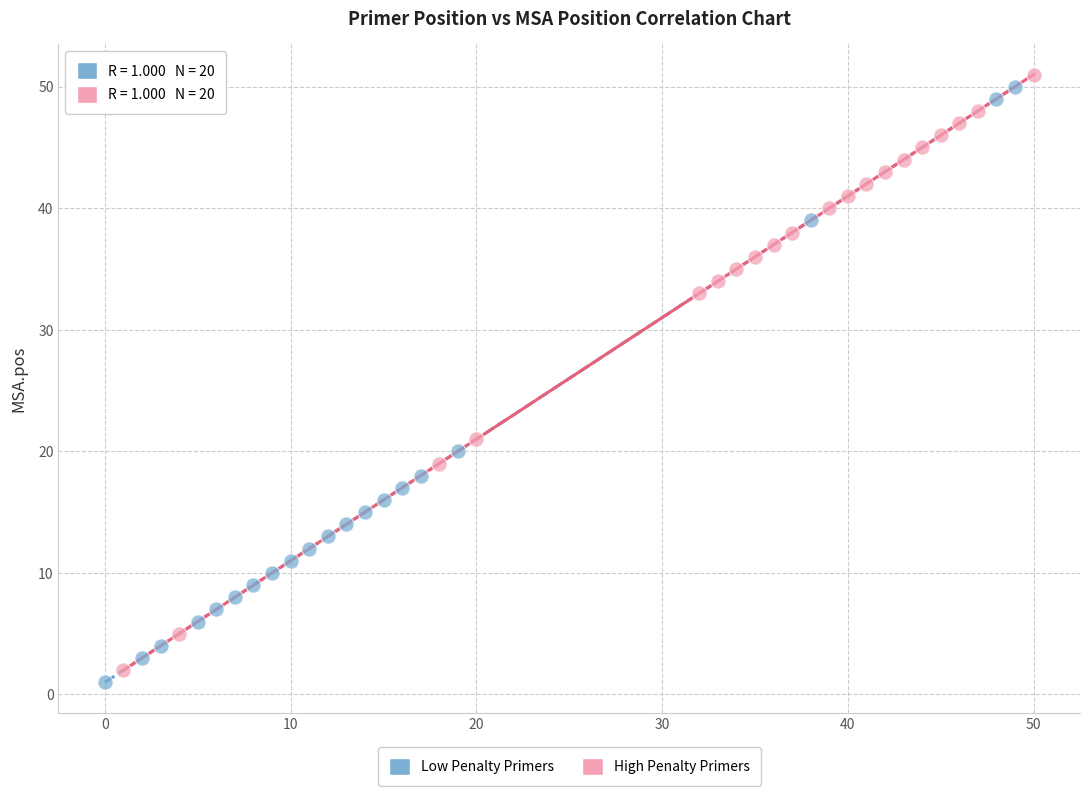

Which series contains the lowest Y value?

Low Penalty Primers